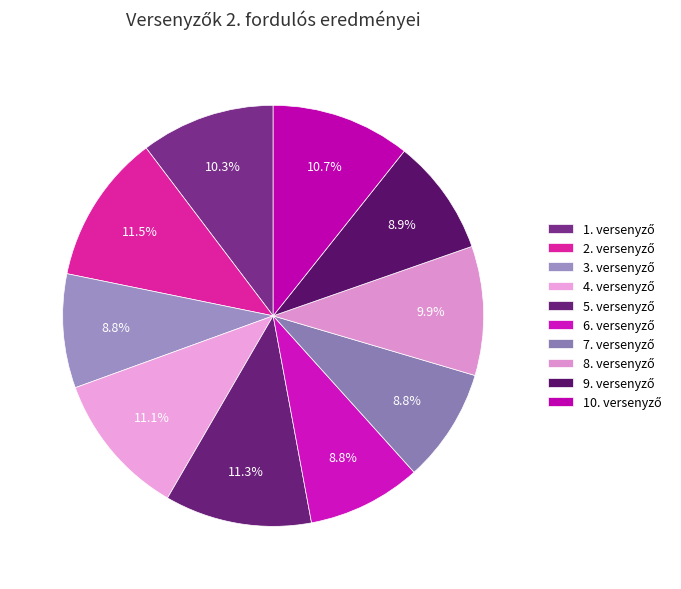

Count the number of slices in the pie.

10